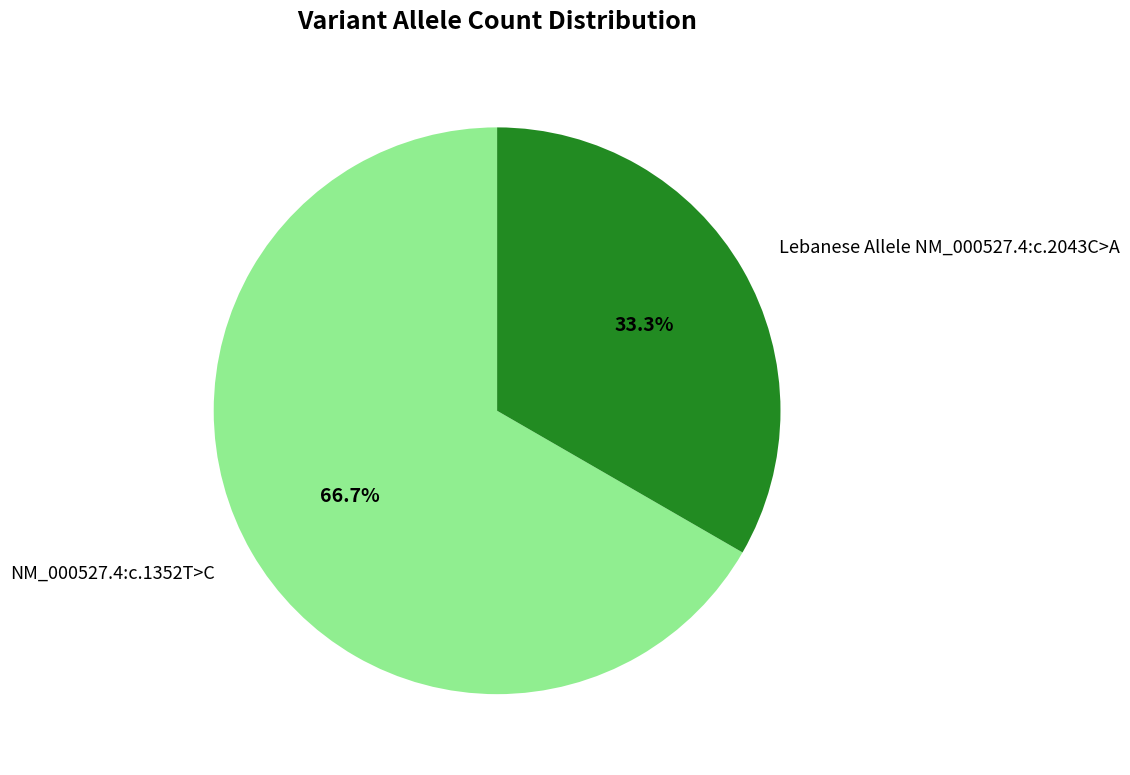

Combined, do Lebanese Allele NM_000527.4:c.2043C>A and NM_000527.4:c.1352T>C account for over 50%?

Yes